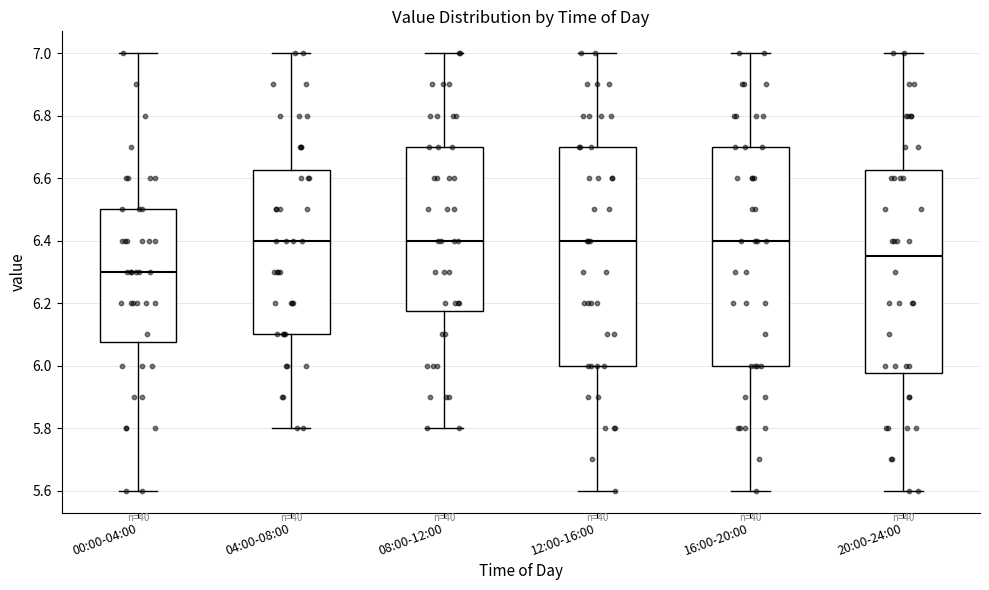

Reading left to right, transcribe this box plot: for each box, give where its median line is, the range the box spans, and where its two whiskers end, as read against the y-axis. The values are not printed on the chart, so give them approximately, as read against the axis.

00:00-04:00: median 6.30, box 6.08 to 6.50, whiskers 5.60 to 7.00
04:00-08:00: median 6.40, box 6.10 to 6.62, whiskers 5.80 to 7.00
08:00-12:00: median 6.40, box 6.18 to 6.70, whiskers 5.80 to 7.00
12:00-16:00: median 6.40, box 6.00 to 6.70, whiskers 5.60 to 7.00
16:00-20:00: median 6.40, box 6.00 to 6.70, whiskers 5.60 to 7.00
20:00-24:00: median 6.36, box 5.98 to 6.62, whiskers 5.60 to 7.00